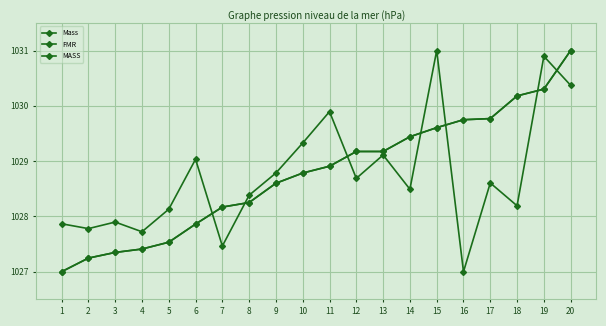

Is it true that MASS equals 349.3 at 19?

False